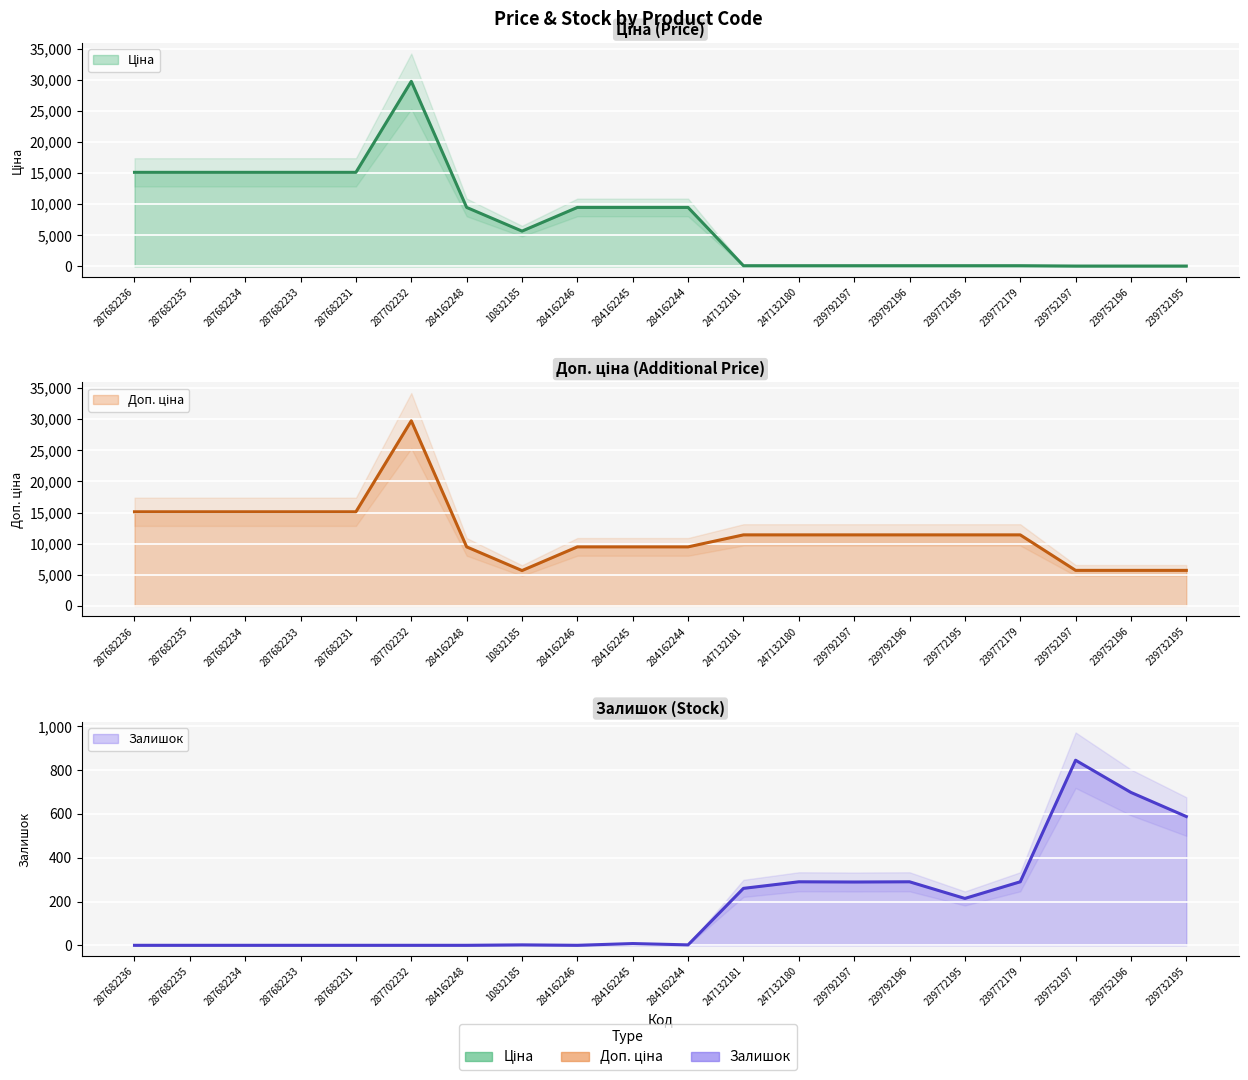

True or false: Залишок has a value of 0.0 at 287682236.

True